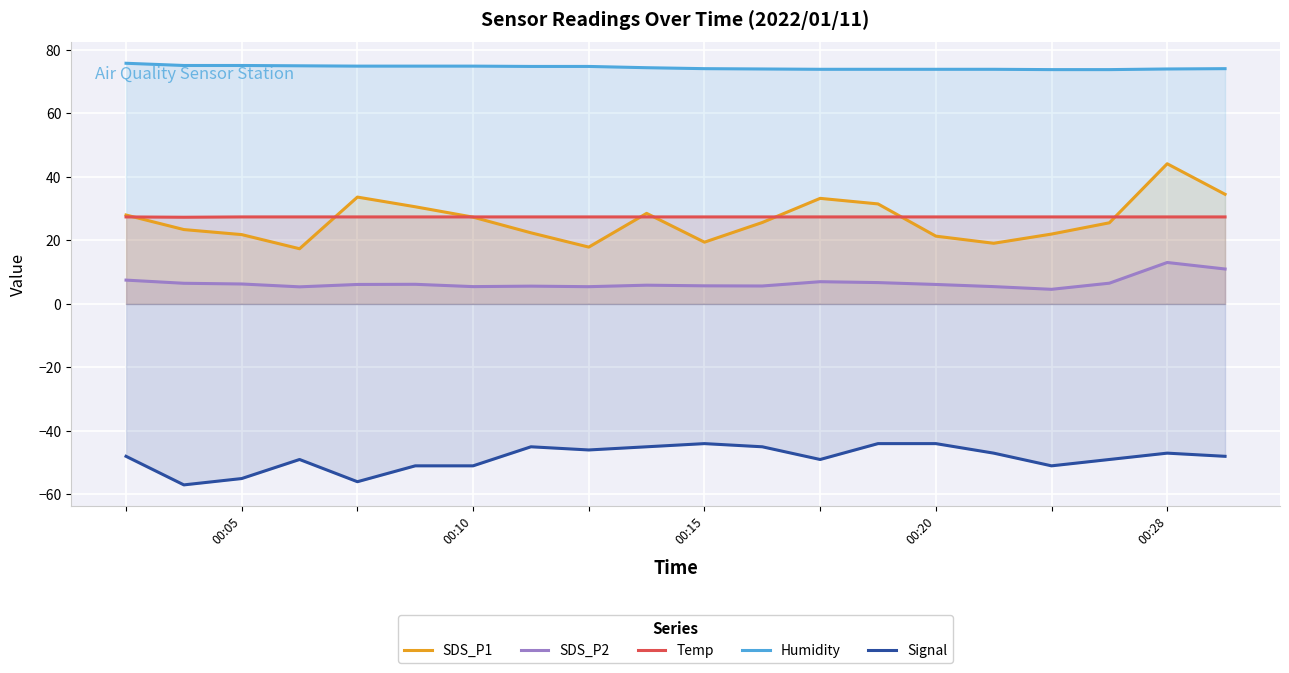

How many categories are shown in the chart?

20